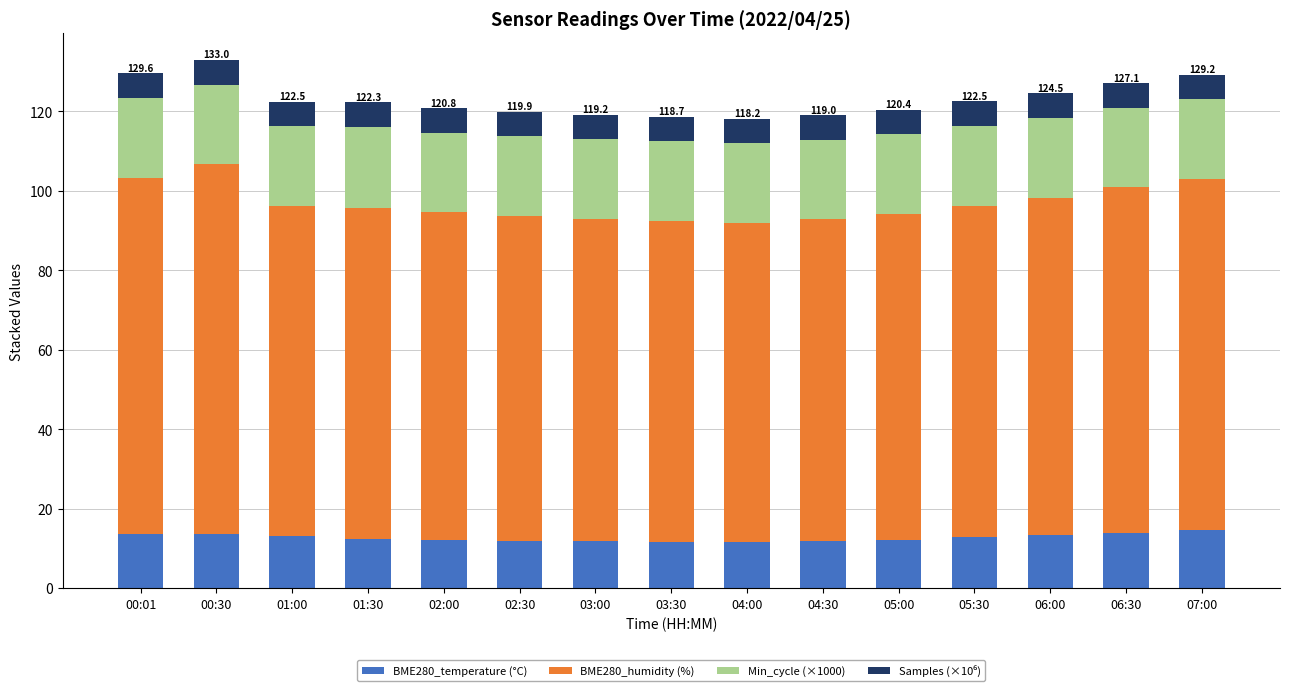

Does the chart contain stacked bars?

Yes